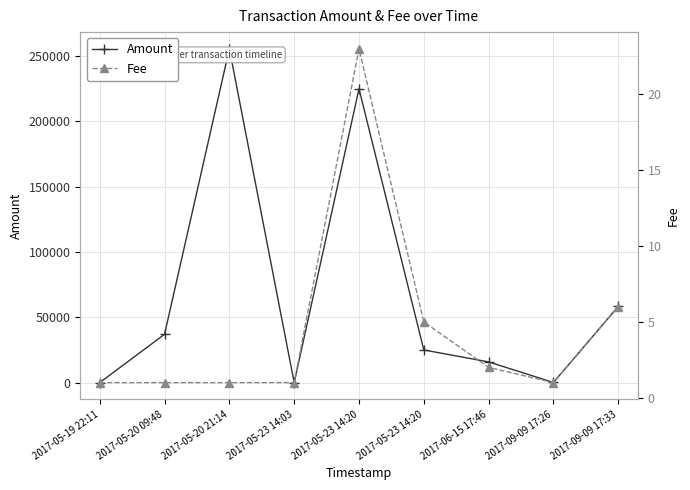

Which series has the widest spread of values?

Amount